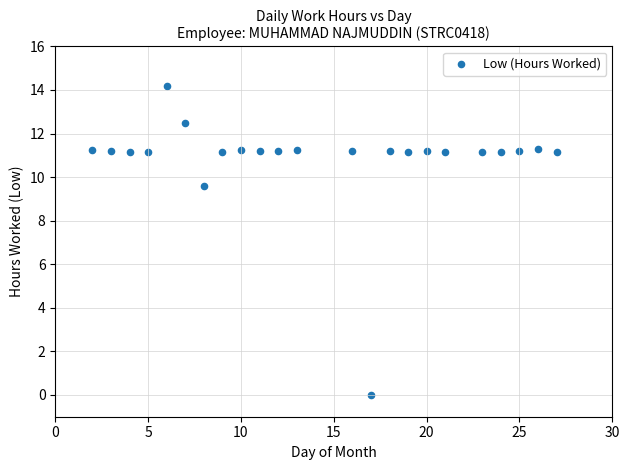

What is the range of X values (max minus min)?

25.0